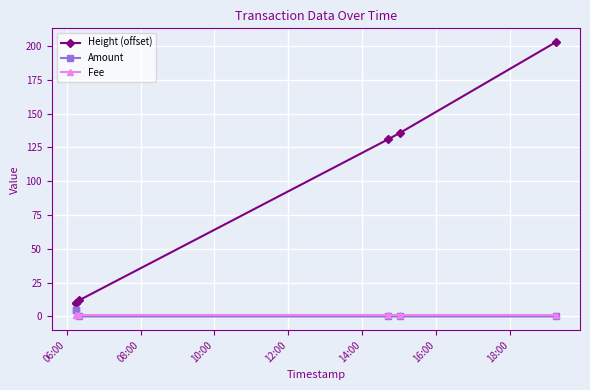

What position from the left is 12:00?

4